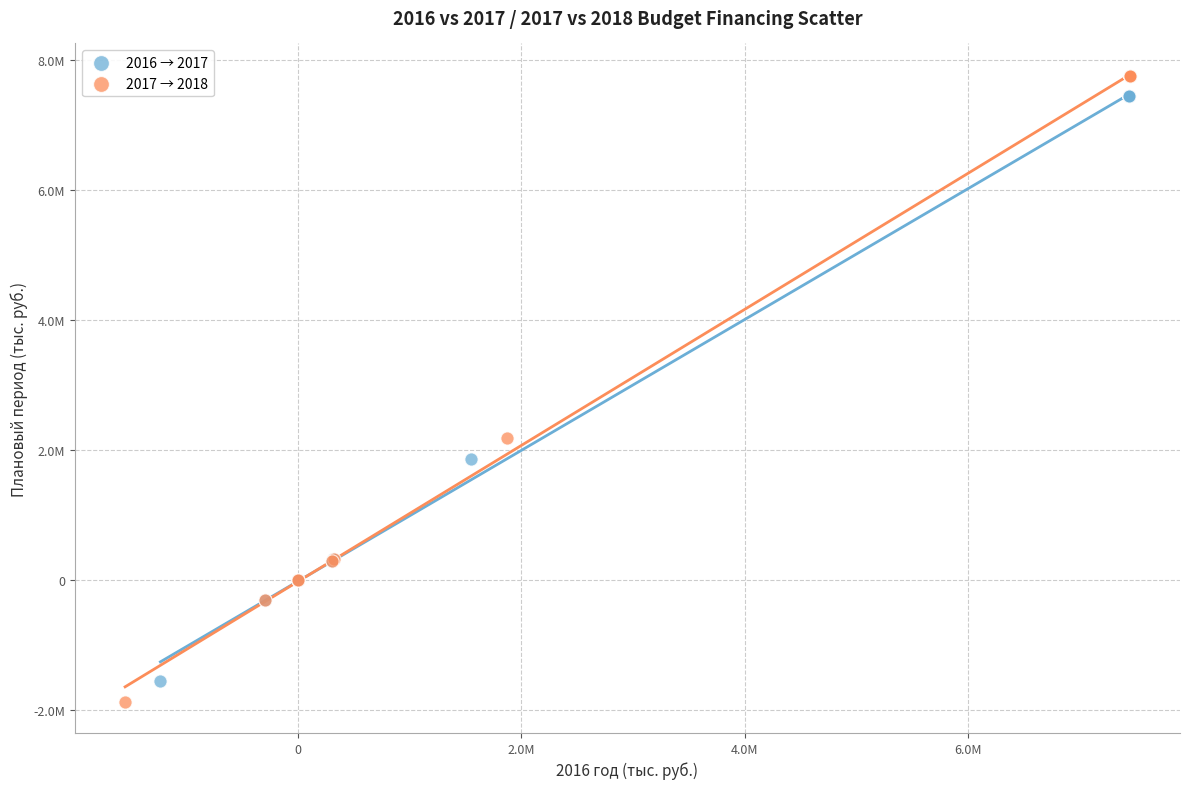

Which series reaches the maximum Y coordinate?

2017 → 2018